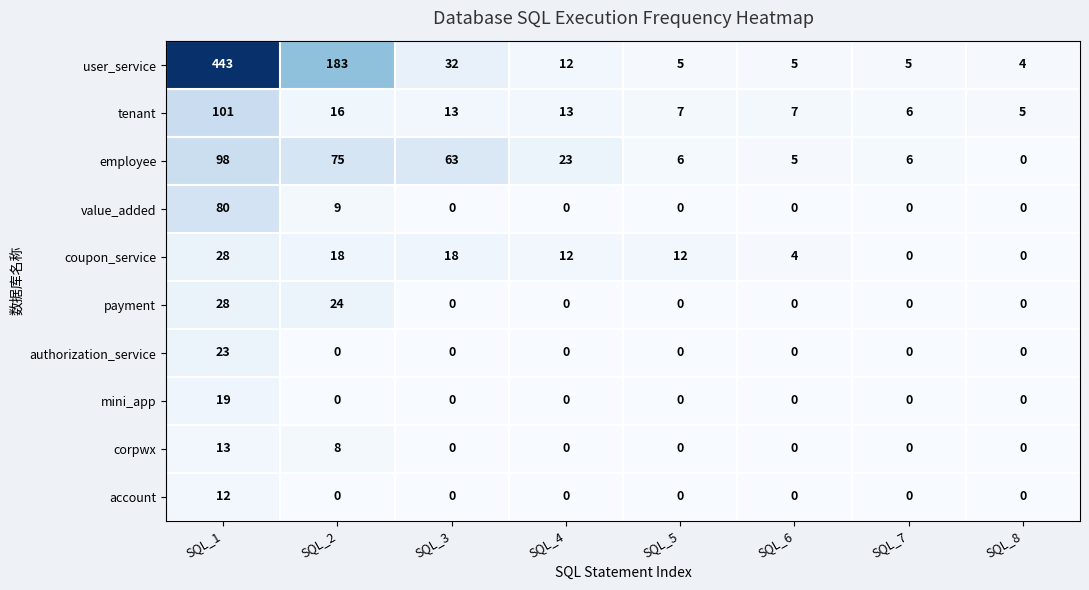

Is it true that authorization_service equals 14 at SQL_7?

False